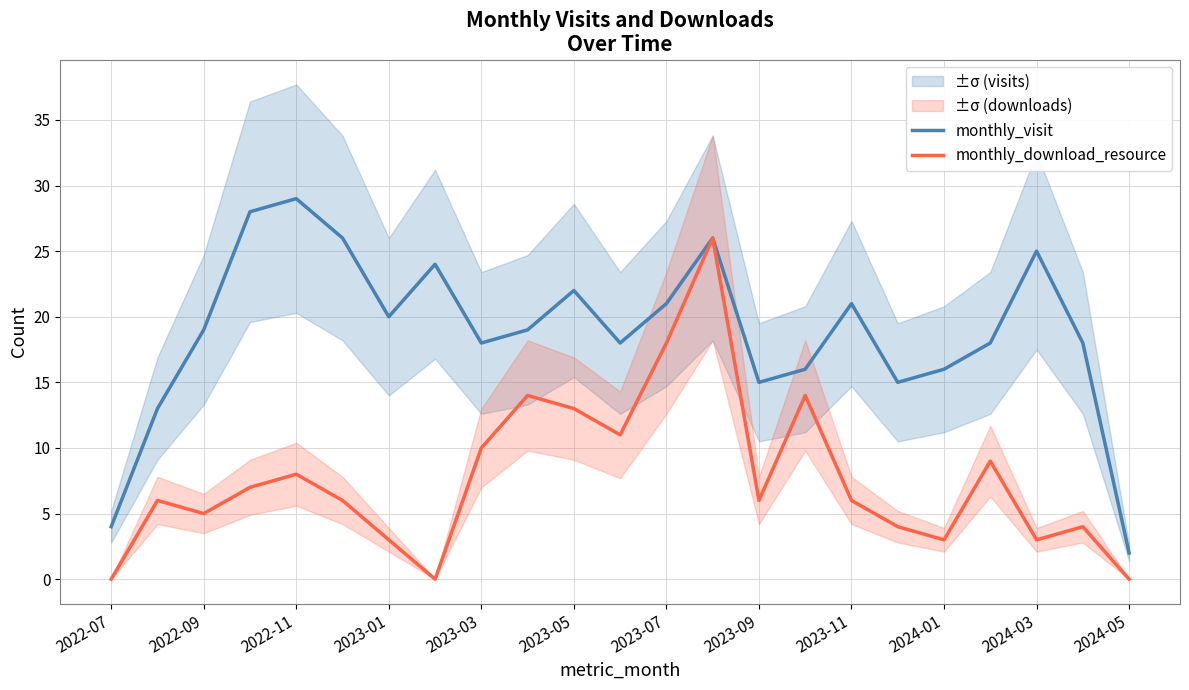

The monthly_download_resource series shows 21 at 2023-05. True or false?

False